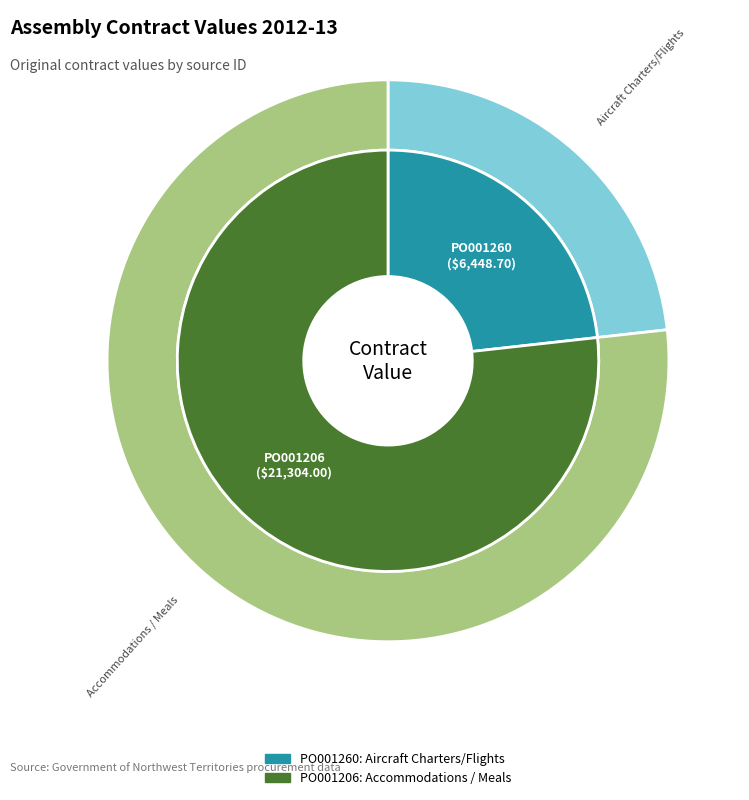

How many segments does this pie chart have?

2